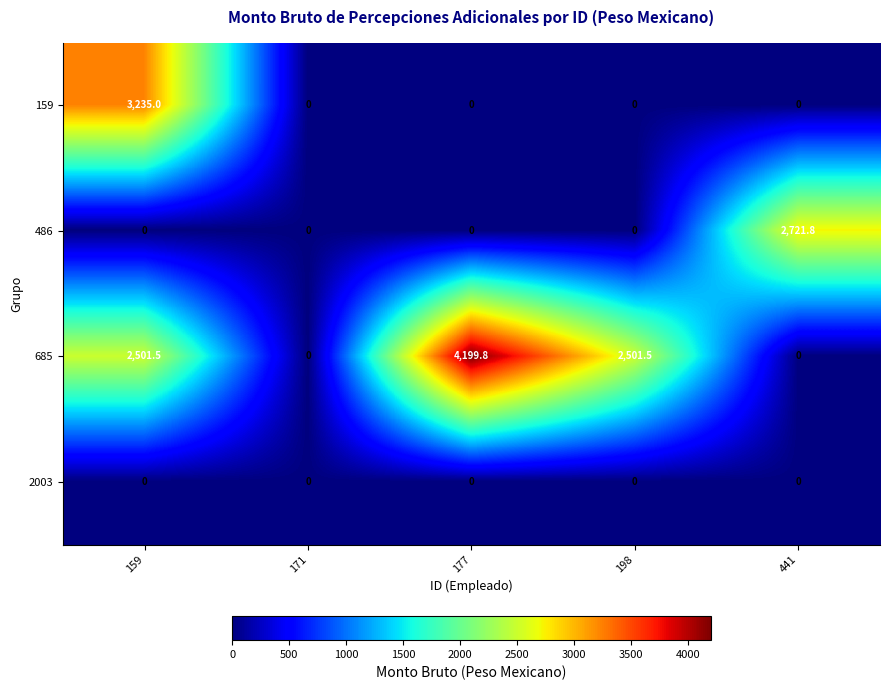

Reading left to right, transcribe all the data shown in this chart.

159: 3235.0	0.0	0.0	0.0	0.0
486: 0.0	0.0	0.0	0.0	2721.8
685: 2501.5	0.0	4199.8	2501.5	0.0
2003: 0.0	0.0	0.0	0.0	0.0